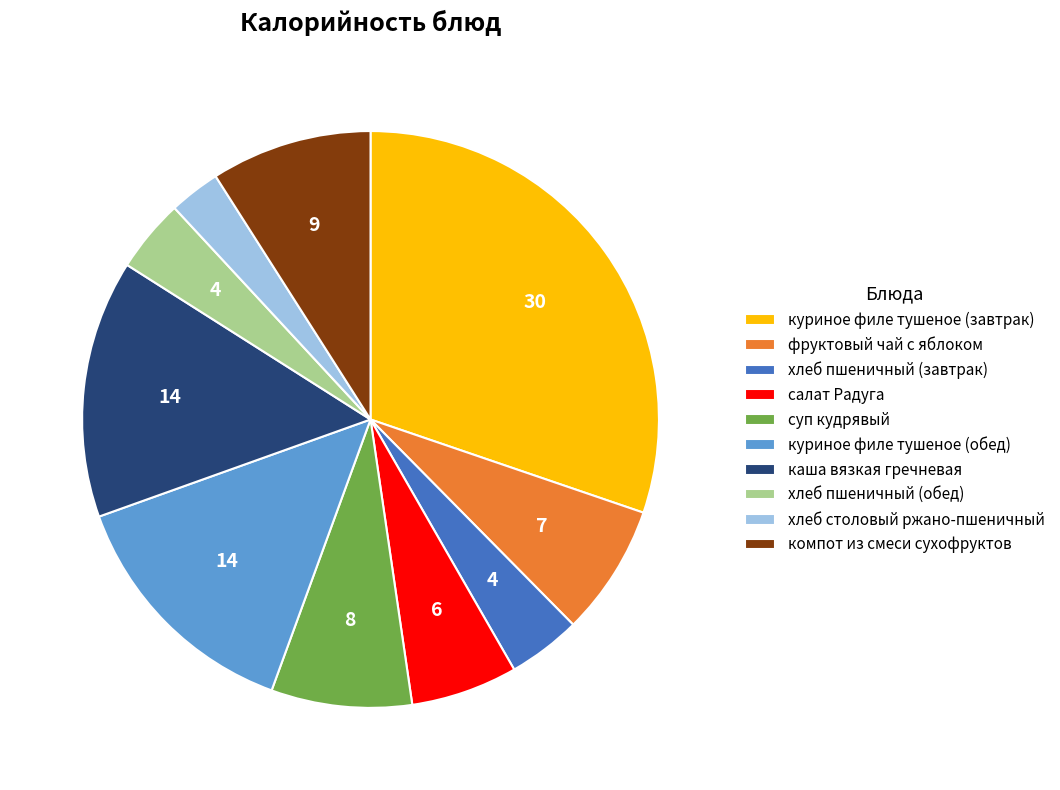

True or false: фруктовый чай с яблоком accounts for 15% of the total.

False